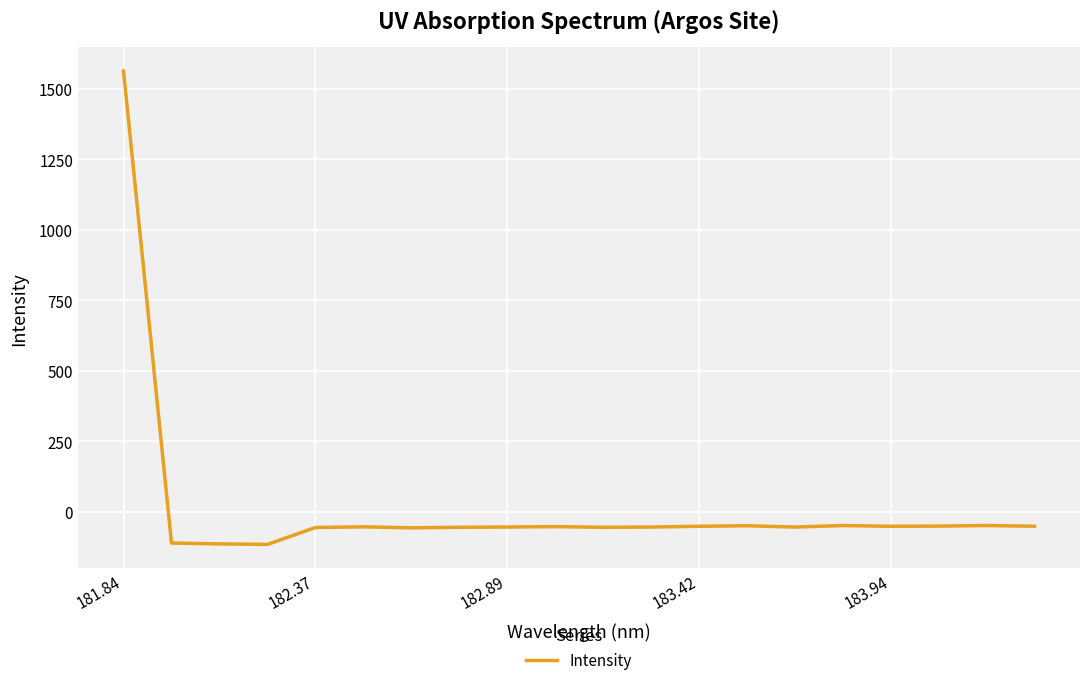

How many lines are shown in the chart?

1